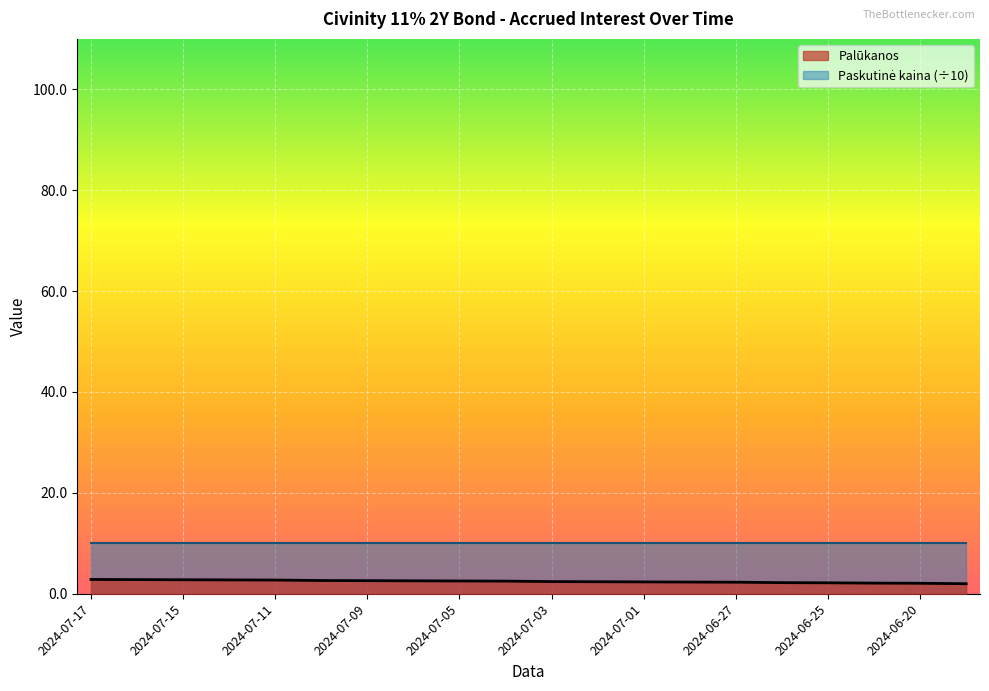

Does the chart display data point markers on the line(s)?

No